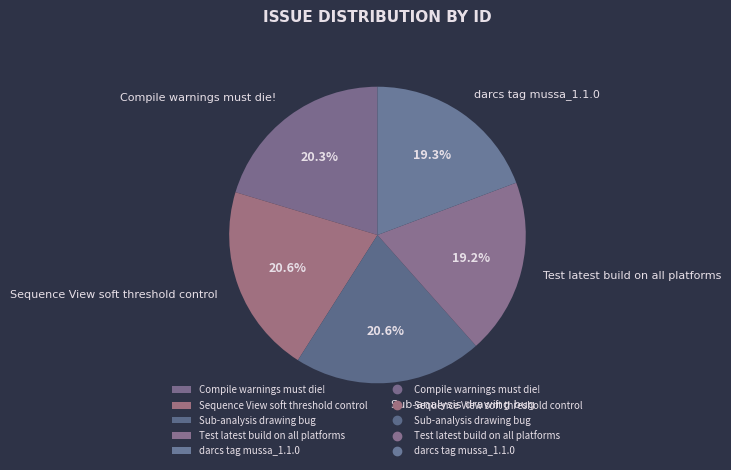

To the nearest percent, what percentage of the pie is Sequence View soft threshold control?

21%